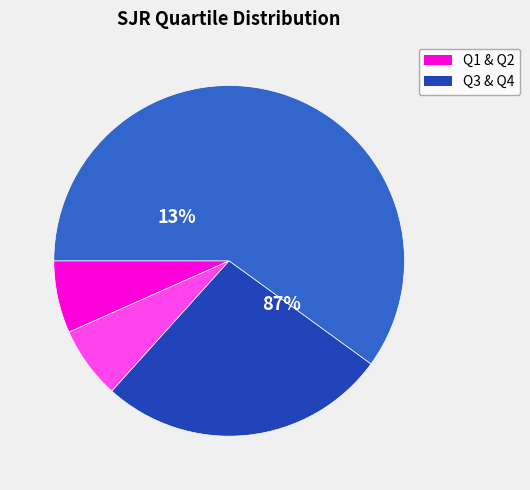

How much of the chart is everything except Q1?

93.3%